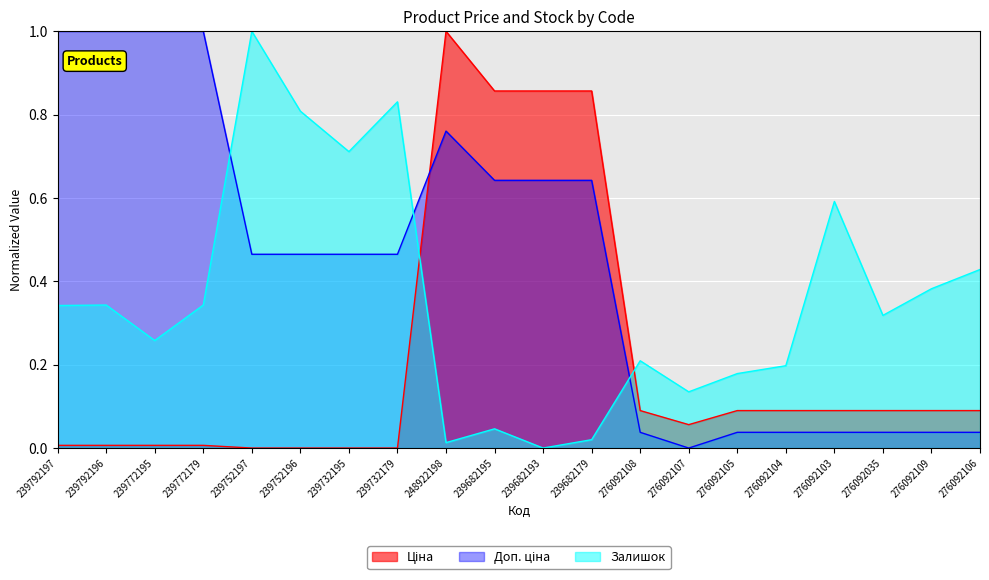

True or false: Залишок and Ціна intersect in this chart.

True